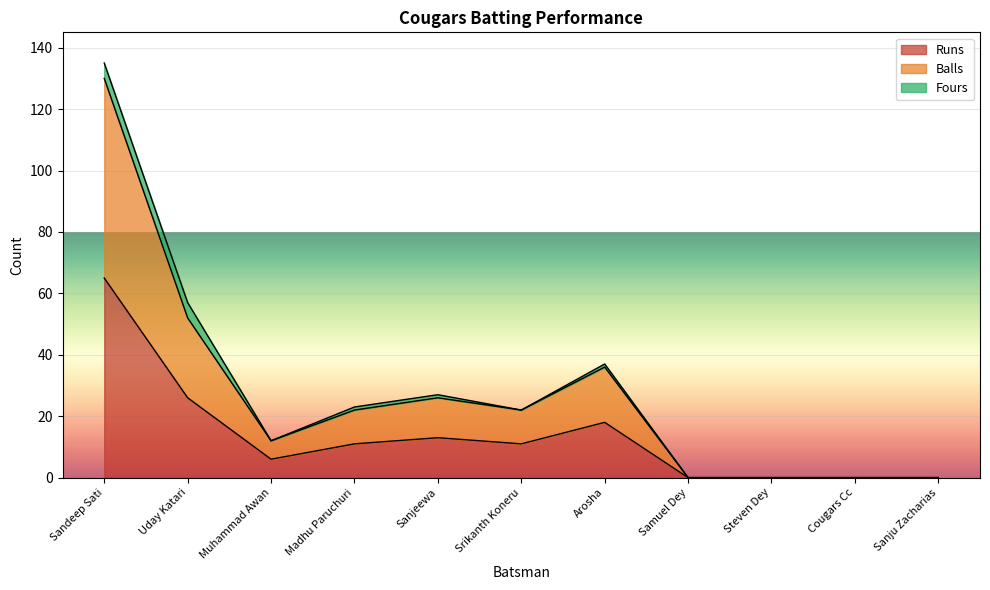

At which category is the sum across all series the highest?

Sandeep Sati